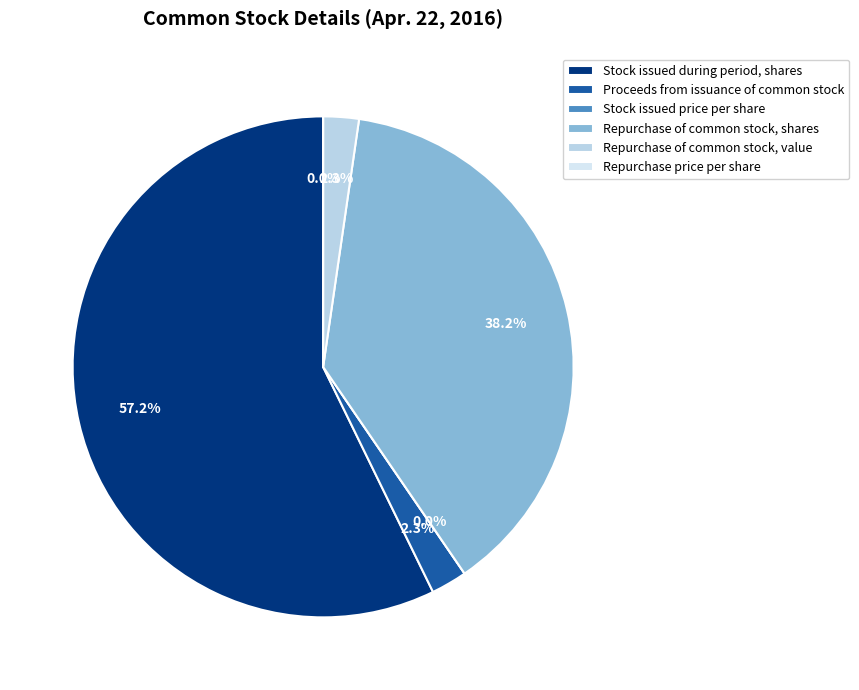

How many segments does this pie chart have?

6